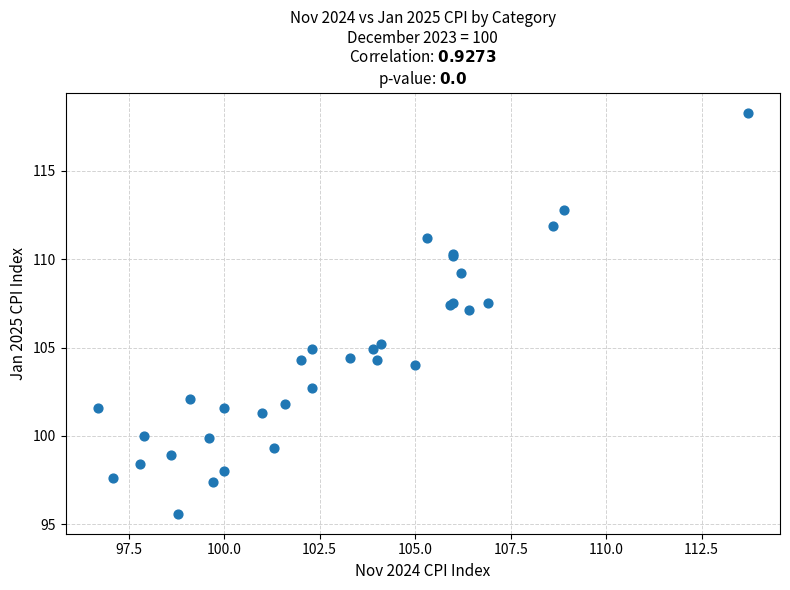

What Y value in the scatter plot is closest to 106?

105.2